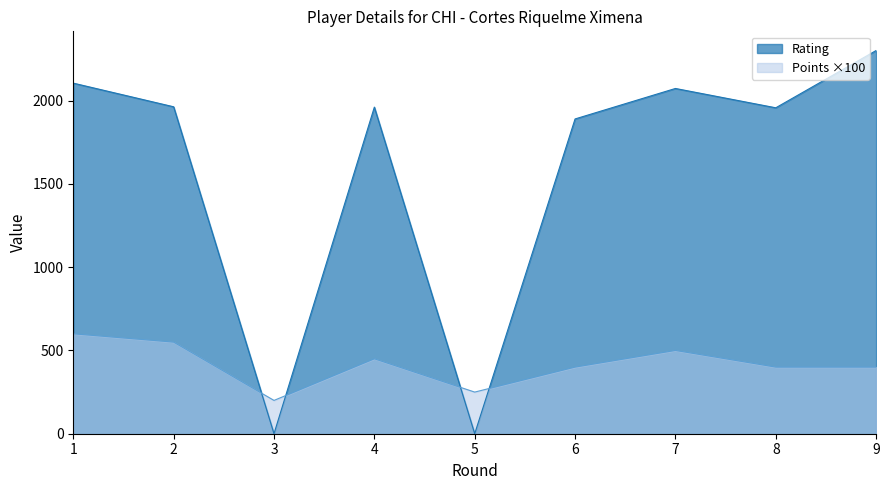

Where does the Points series first go above 400?

1